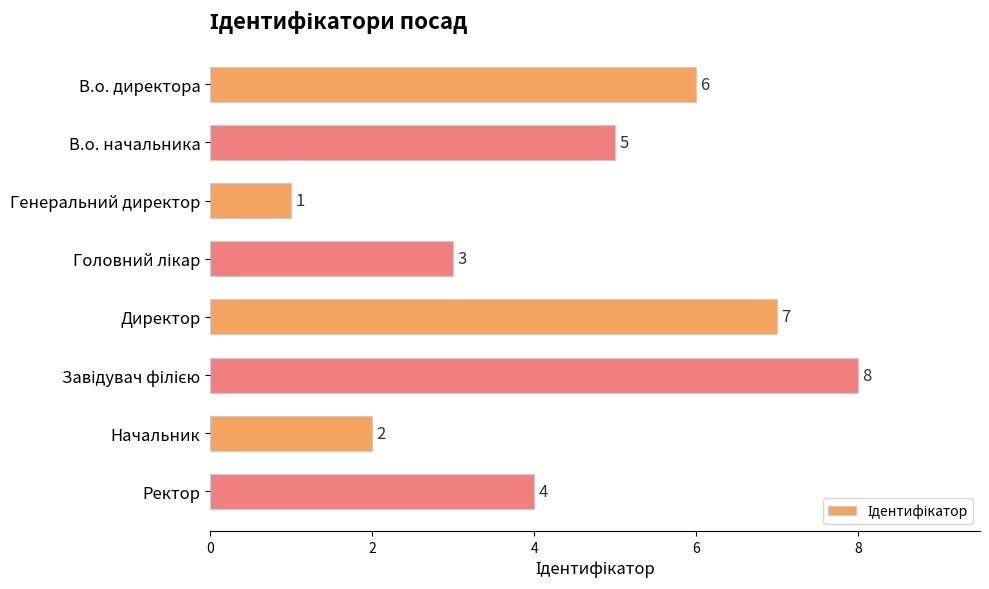

The chart shows a value of 11 at Директор. True or false?

False